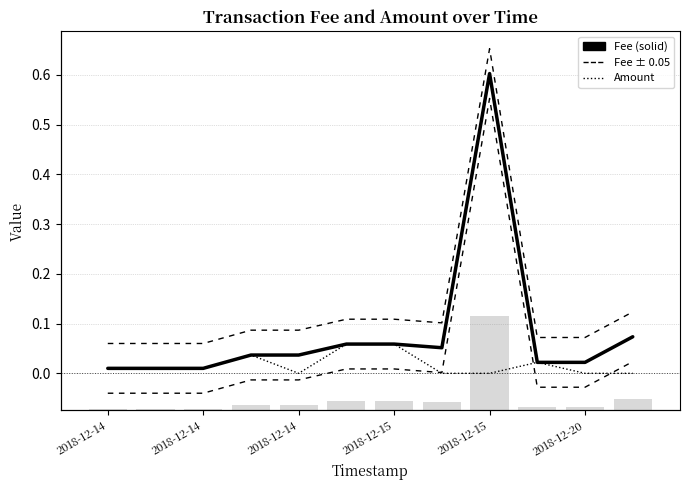

What is the greatest value displayed?

0.7